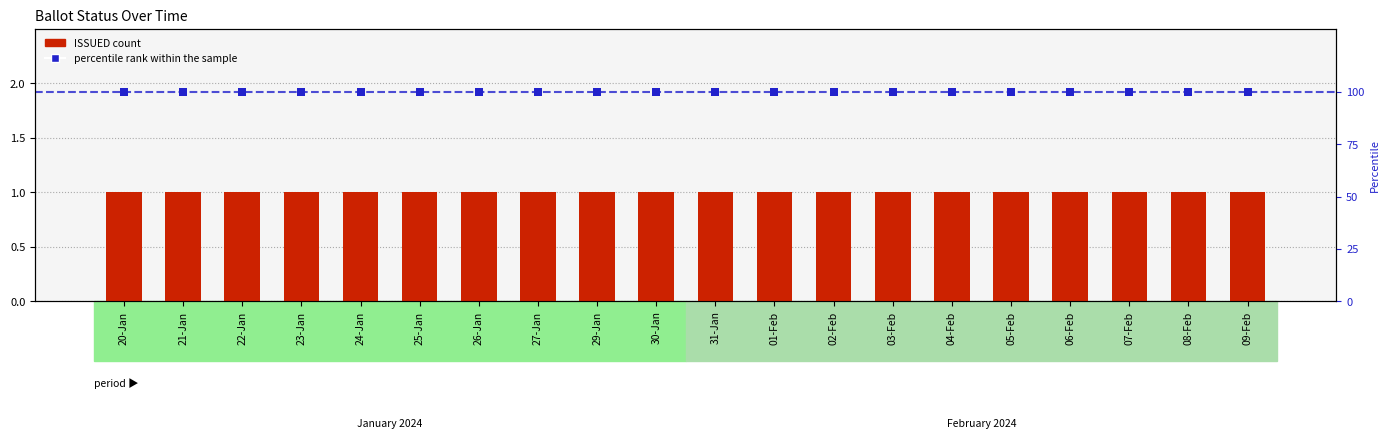

Which series contains the highest Y value?

percentile rank within the sample